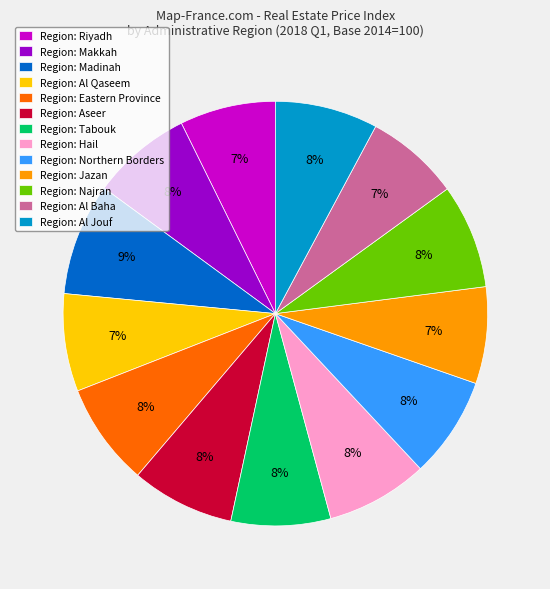

To the nearest percent, what is the average slice percentage?

8%